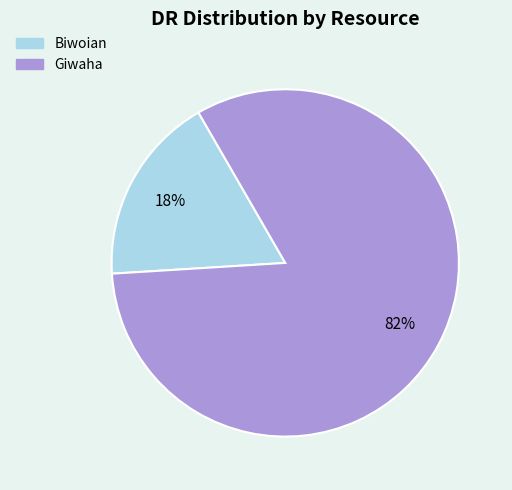

Which slice is the smallest?

Biwoian